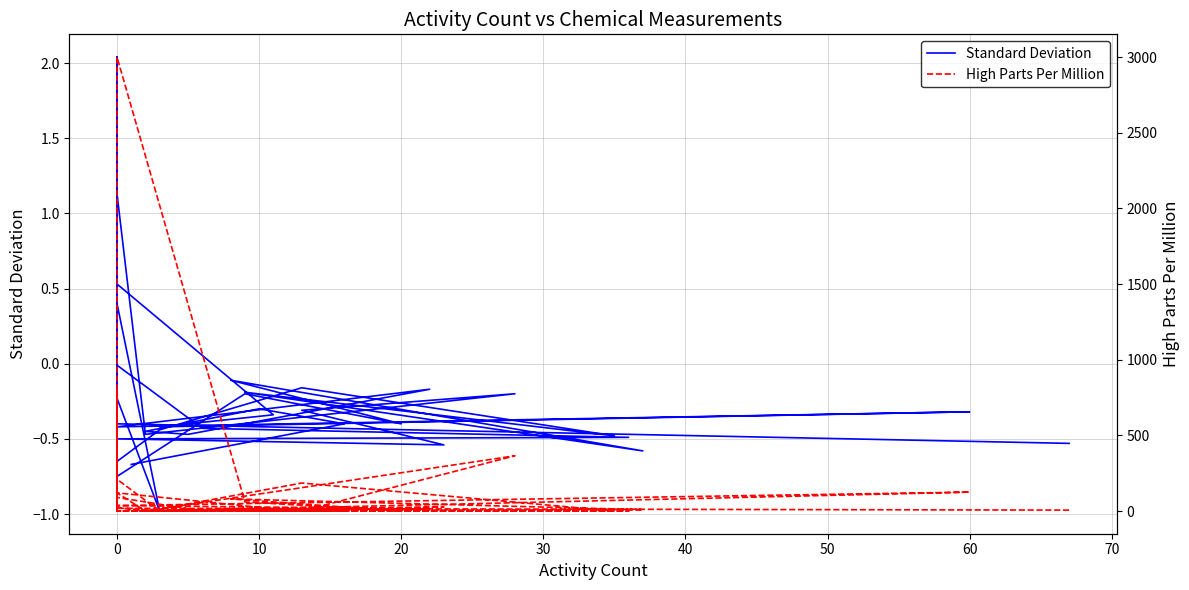

In High Parts Per Million, how many points are lower than both neighbors (excluding endpoints)?

9